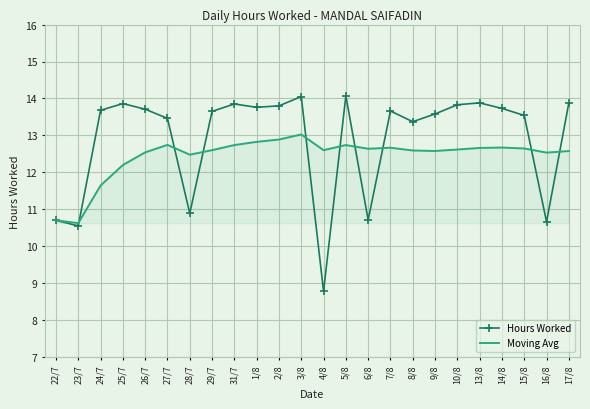

Which series has the widest spread of values?

Hours Worked